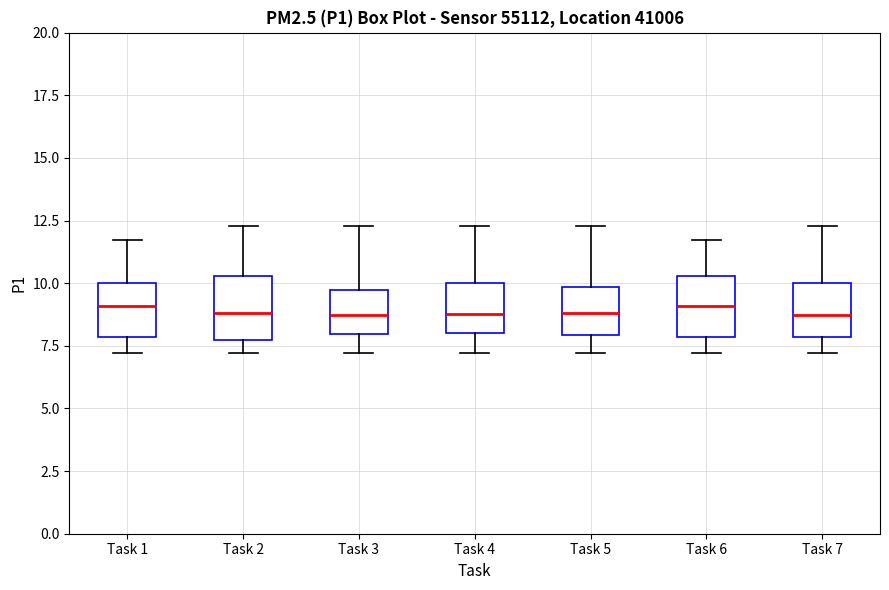

Where does the lower whisker of the box for Task 3 end on the y-axis? The values are not printed on the chart, so give them approximately, as read against the axis.

7.0